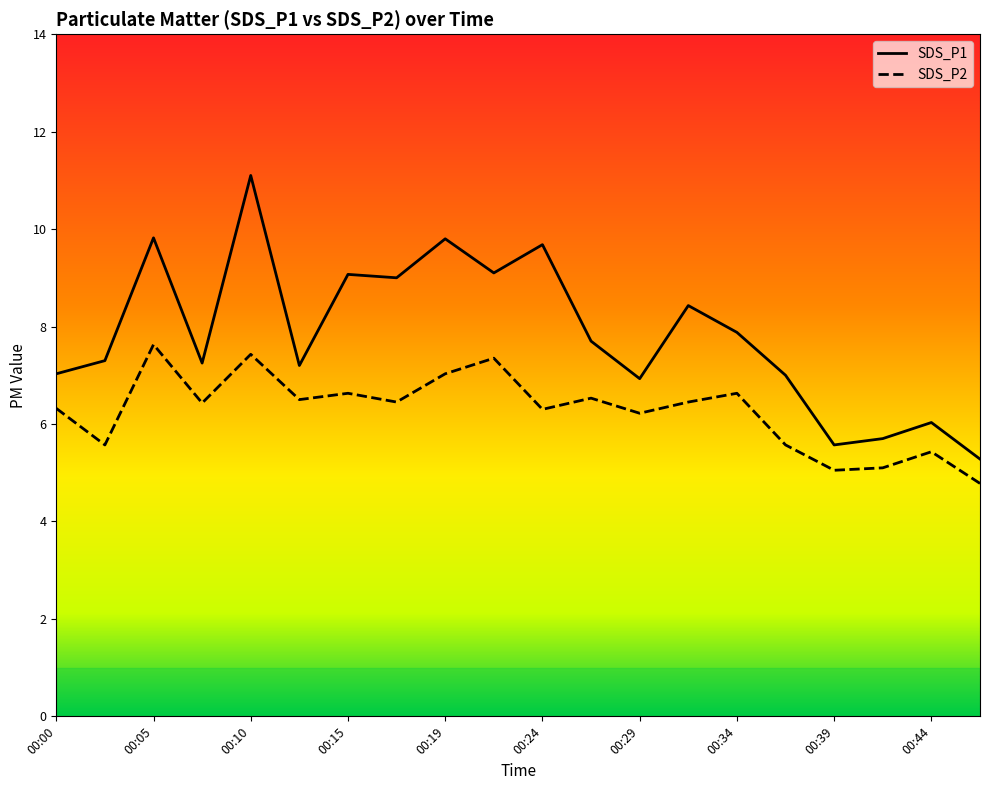

Which series has the largest range (max minus min)?

SDS_P1